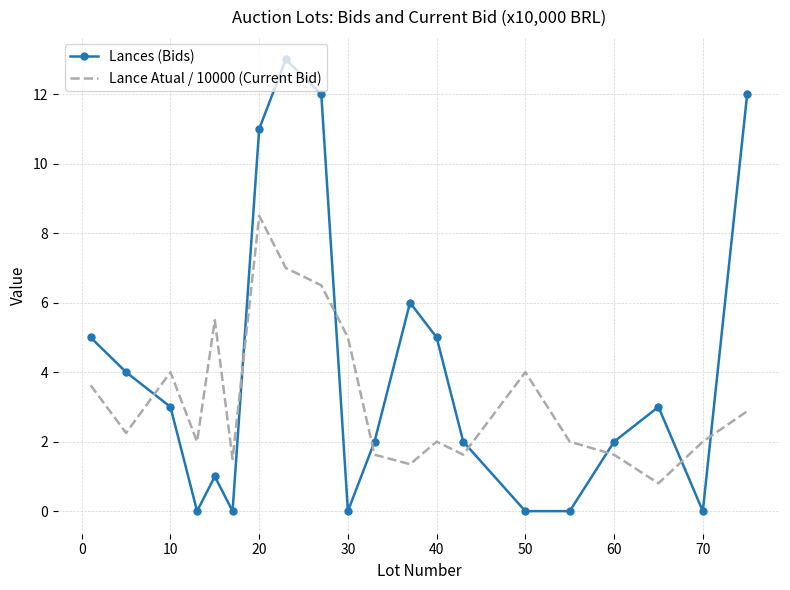

Rank the series by their maximum value, from lowest to highest.

Lance Atual / 10000 (Current Bid), Lances (Bids)